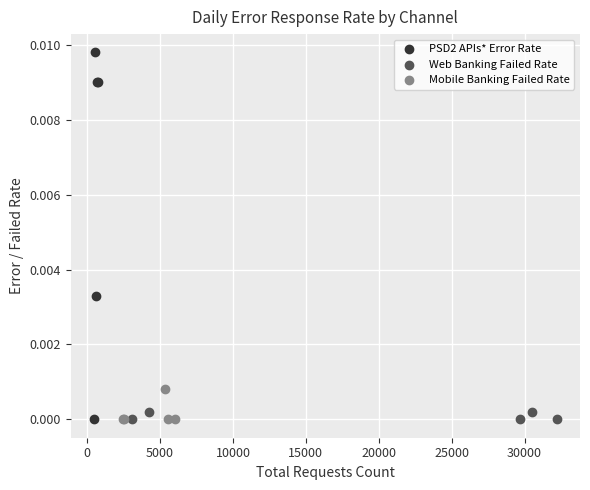

What are all the series names shown in the legend?

PSD2 APIs* Error Rate, Web Banking Failed Rate, Mobile Banking Failed Rate